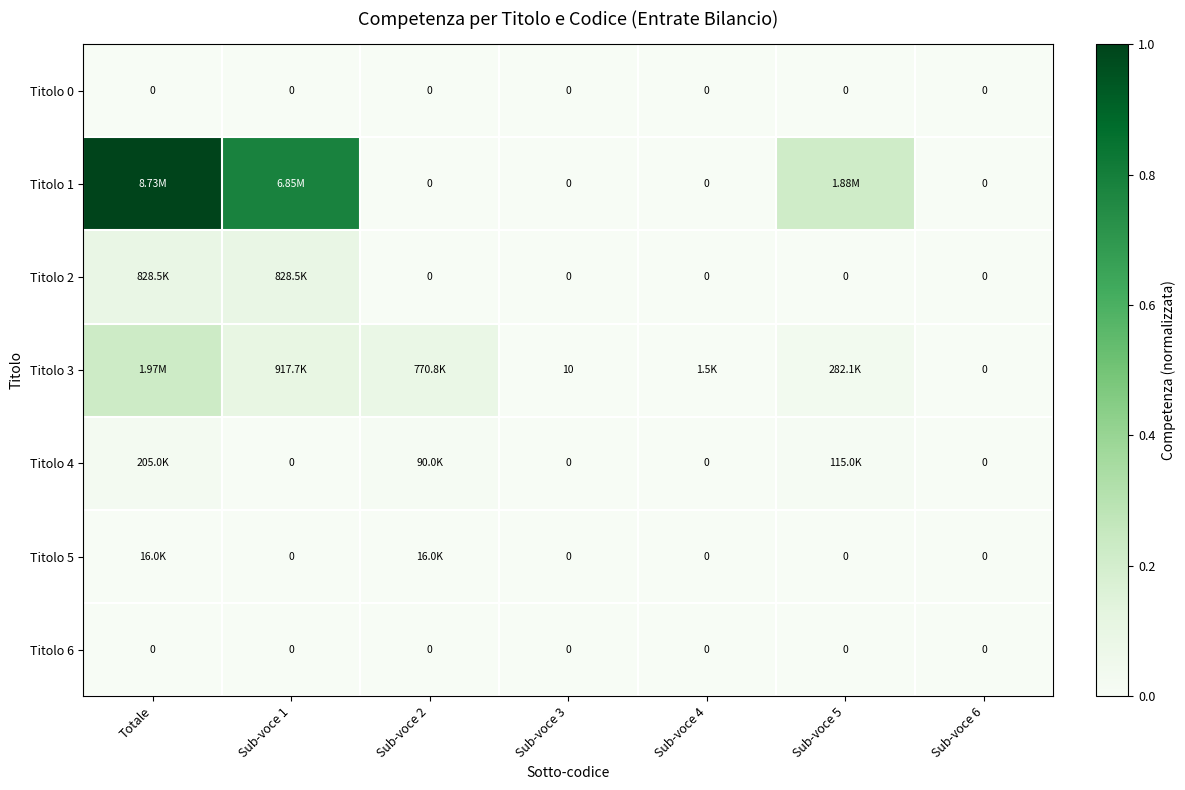

True or false: Titolo 6 has a value of 0.0 at Sub-voce 6.

True